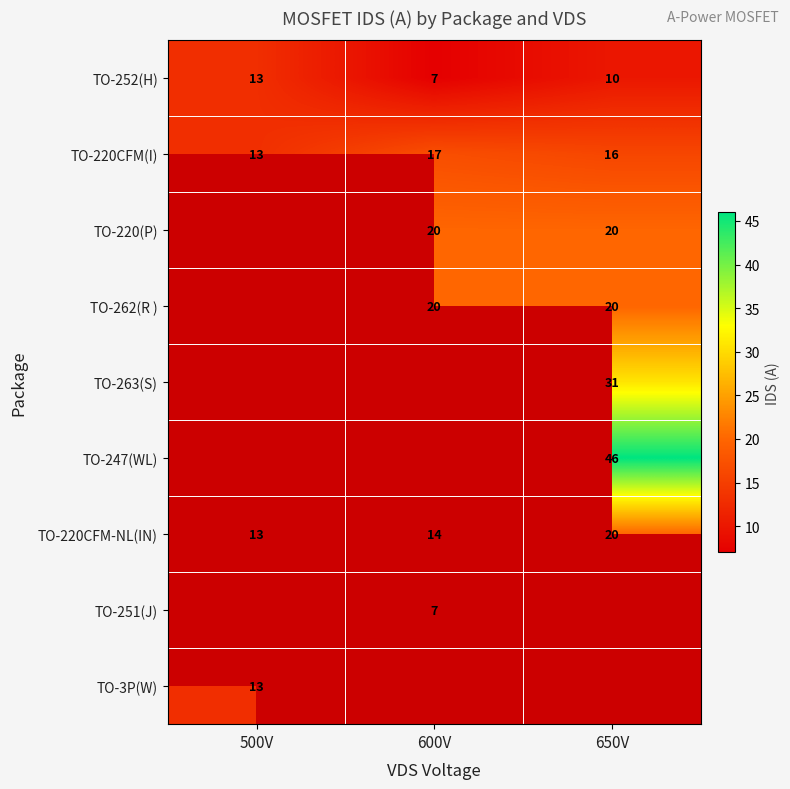

True or false: TO-220(P) has a value of 20 at 600V.

True